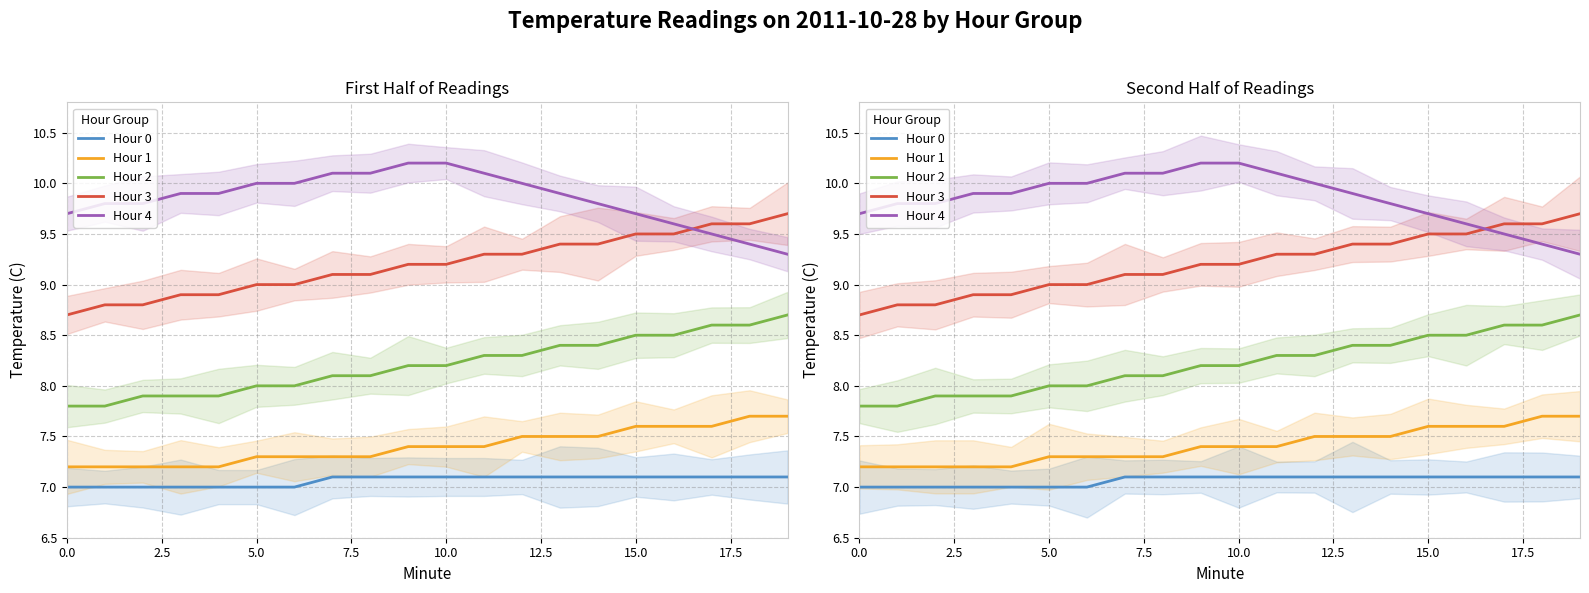

Between 13 and 10.0, which is larger?

13